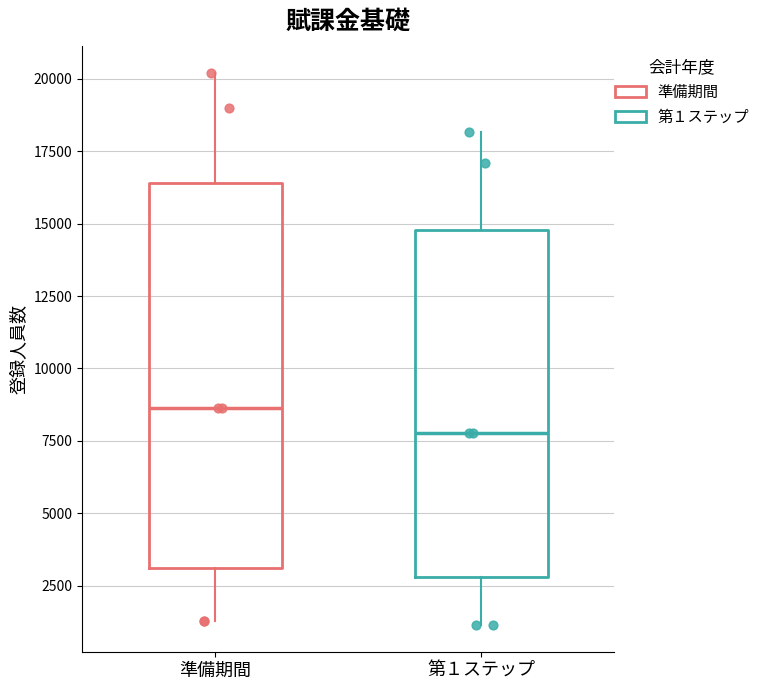

Reading left to right, read every box against the y-axis: the position of its median line, the range the box covers, and the ends of its whiskers. The values are not printed on the chart, so give them approximately, as read against the axis.

準備期間: median 8500, box 3000 to 16500, whiskers 1500 to 20000
第１ステップ: median 8000, box 3000 to 15000, whiskers 1000 to 18000